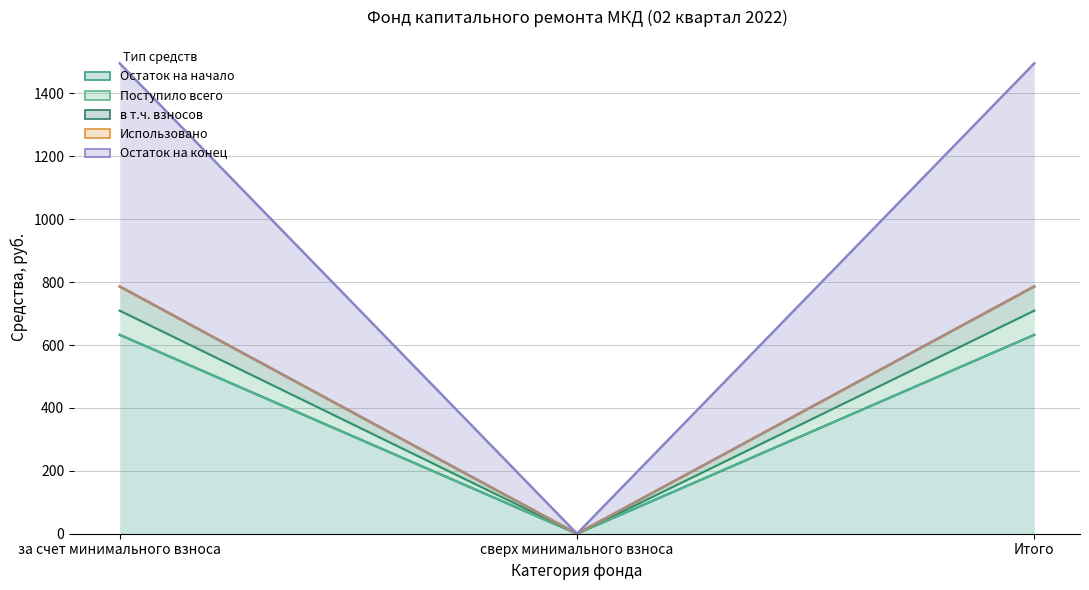

True or false: Остаток на конец has a value of 356.2 at за счет минимального взноса.

False